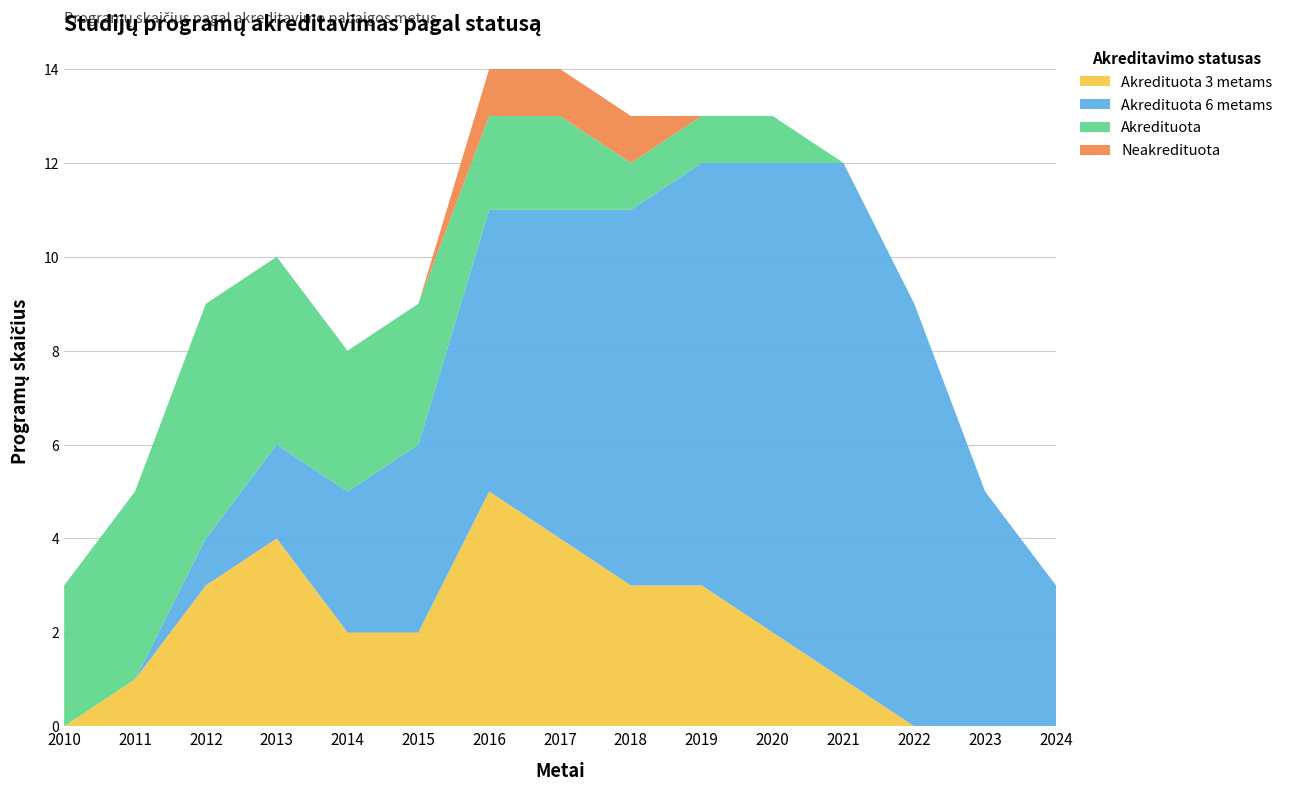

Reading right to left, transcribe all the data shown in this chart.

Akredituota 3 metams: 0	0	0	1	2	3	3	4	5	2	2	4	3	1	0
Akredituota 6 metams: 3	5	9	11	10	9	8	7	6	4	3	2	1	0	0
Akredituota: 0	0	0	0	1	1	1	2	2	3	3	4	5	4	3
Neakredituota: 0	0	0	0	0	0	1	1	1	0	0	0	0	0	0